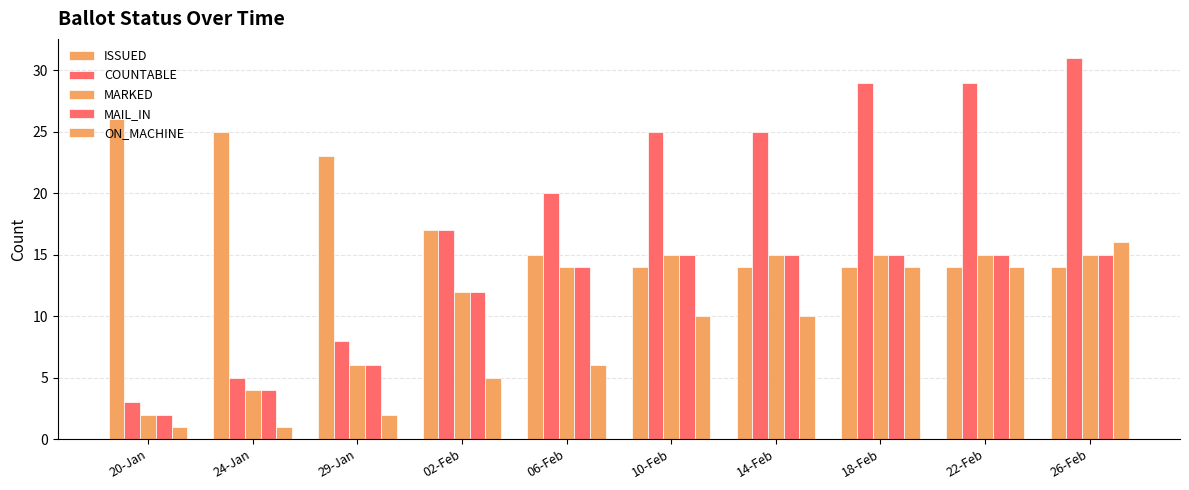

Which series has the widest spread of values?

COUNTABLE